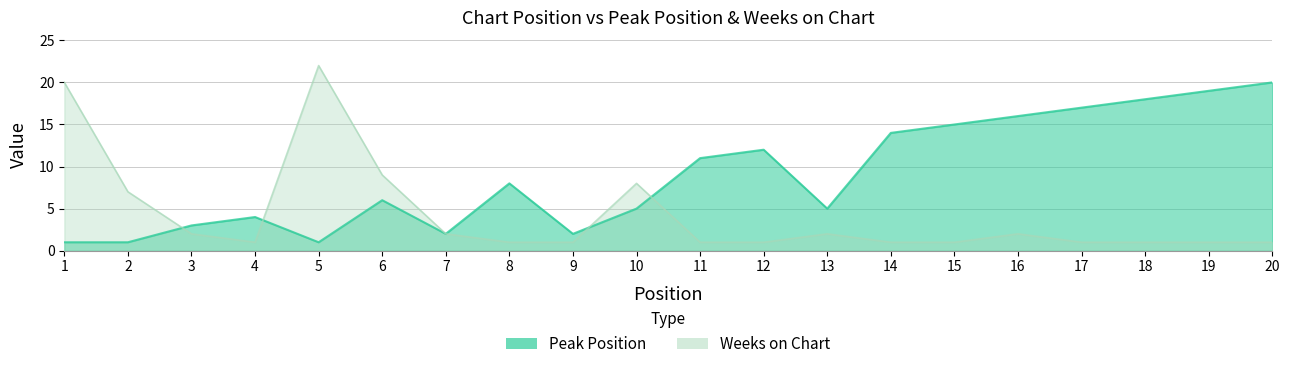

What is the difference between the highest and lowest values at 18?

17